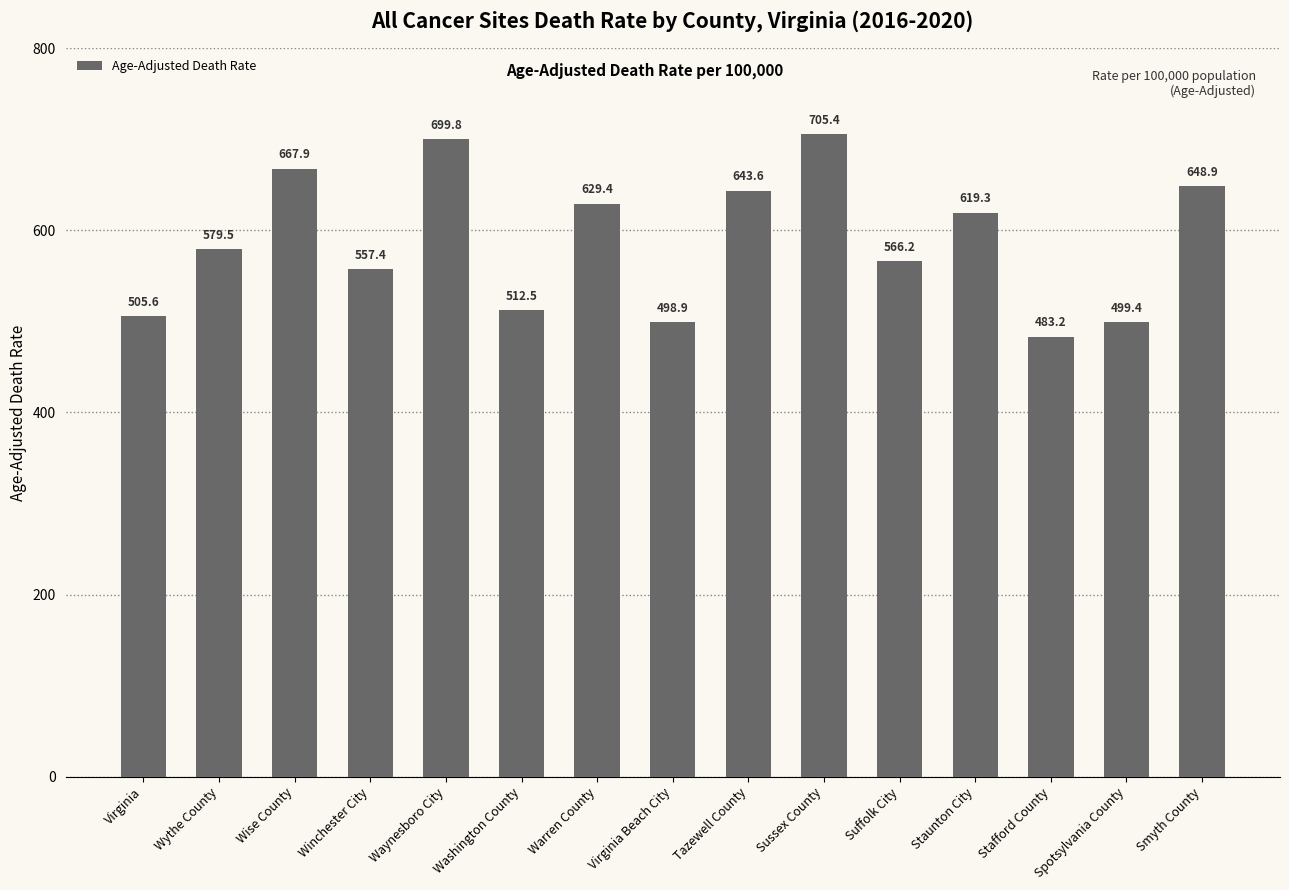

What is the value of the 4th bar from the left?

557.4